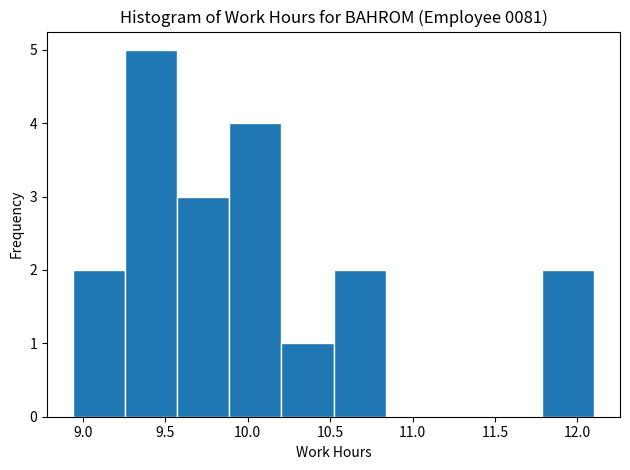

What is the height of the bar covering 9.55 to 9.90 on the x-axis? Neither the bar edges nor the heights are printed on the chart, so give them approximately, as read against the axes.

3